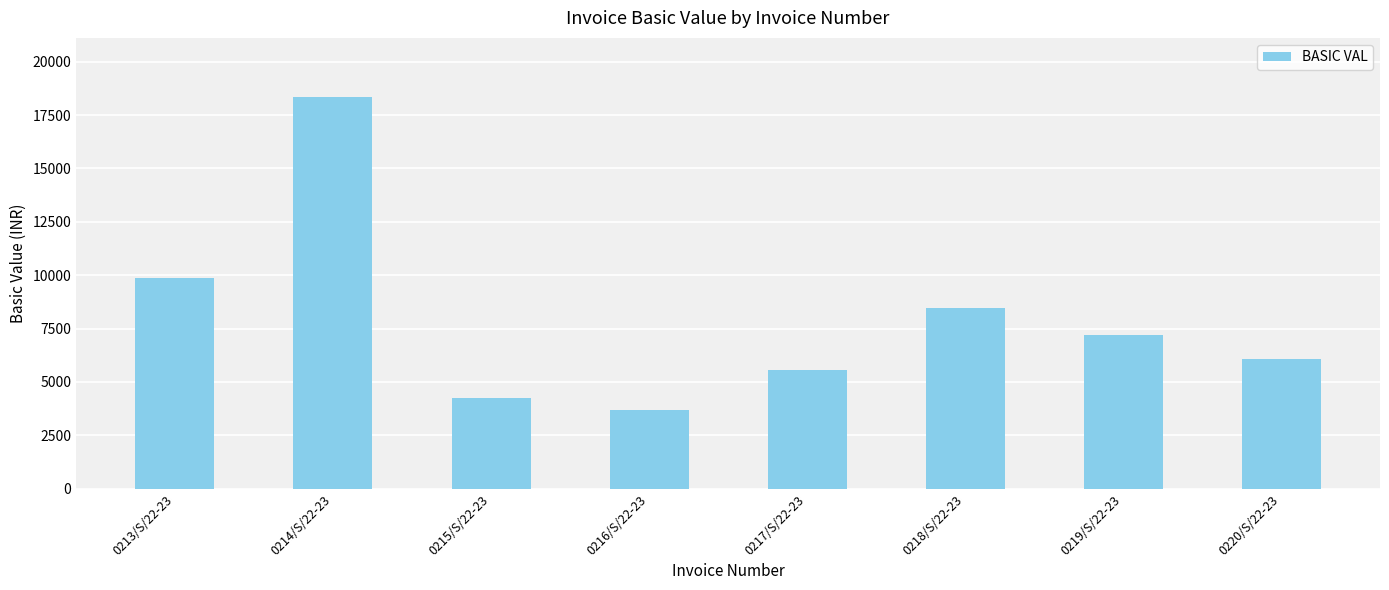

What value does the data have at 0214/S/22-23?

18362.5